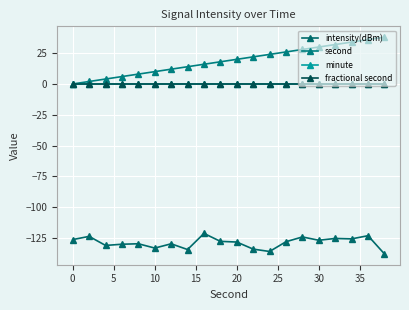

In intensity(dBm), how many points are higher than both neighbors (excluding endpoints)?

7